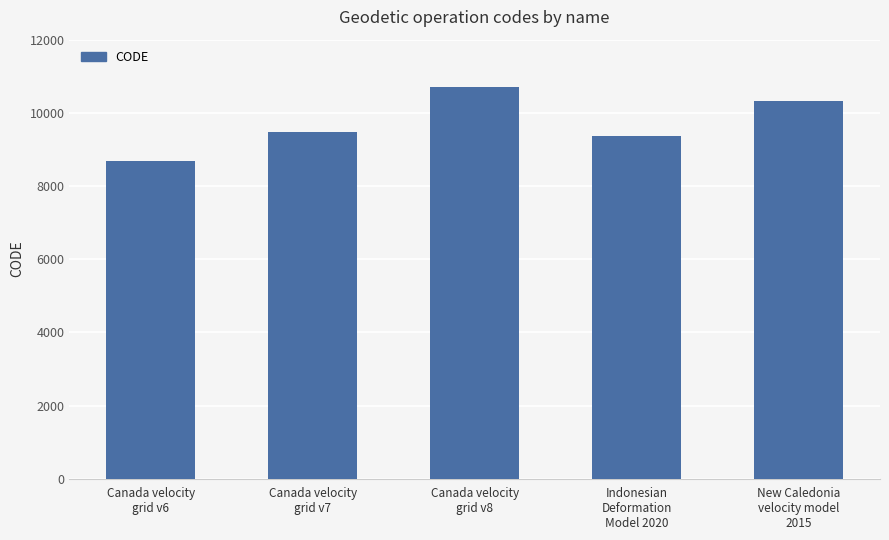

Rank the categories by value from highest to lowest.

Canada velocity
grid v8, New Caledonia
velocity model
2015, Canada velocity
grid v7, Indonesian
Deformation
Model 2020, Canada velocity
grid v6